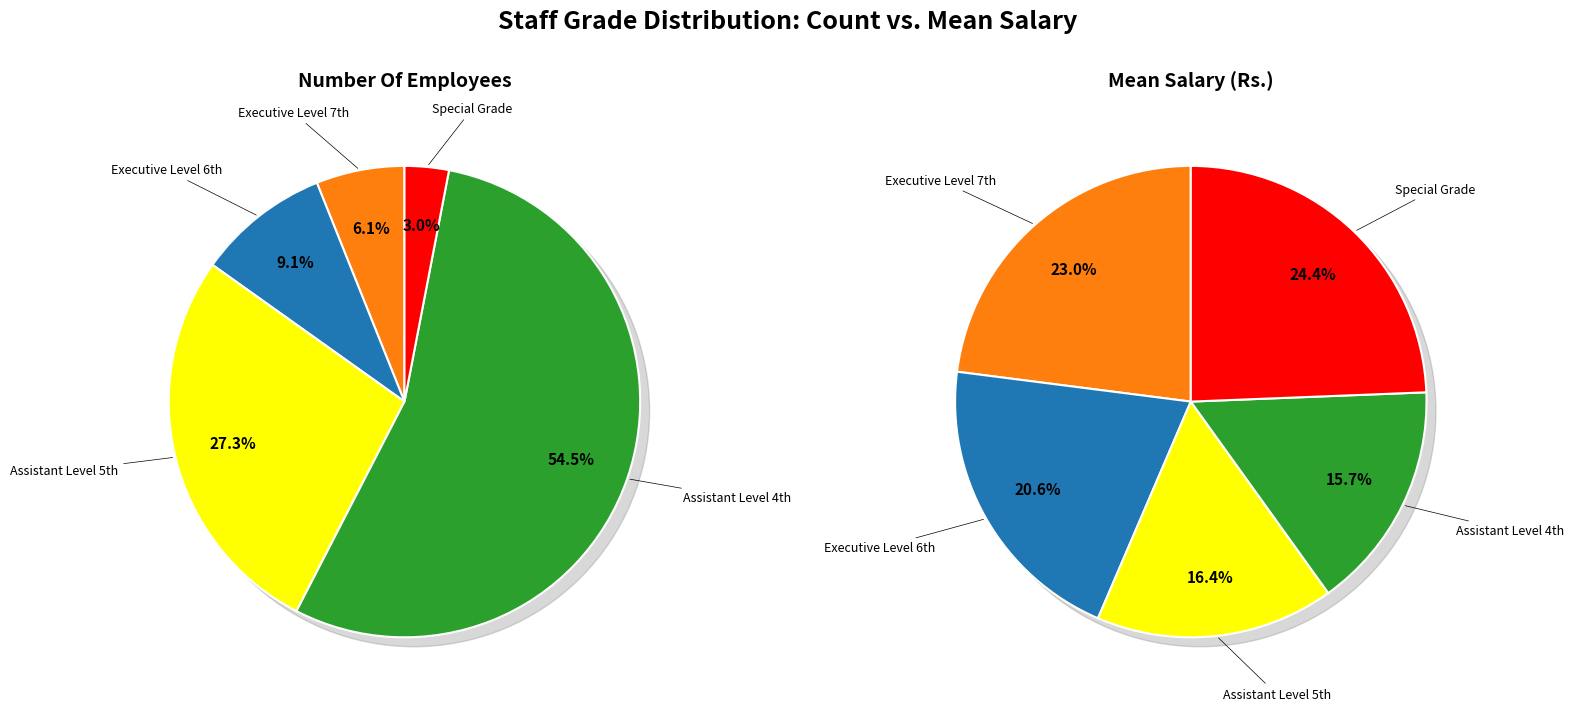

How many slices are in this pie chart?

5